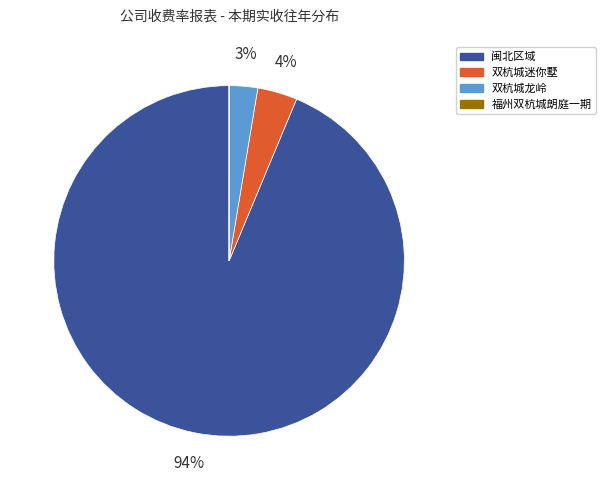

To the nearest percent, what is the average slice percentage?

25%